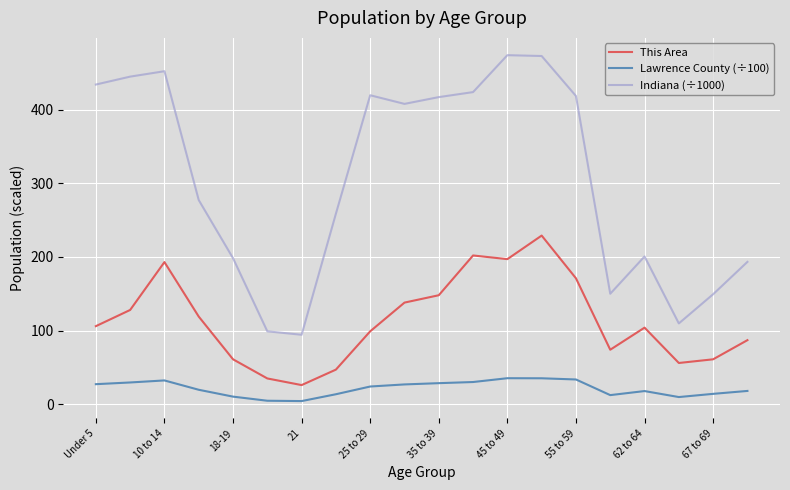

Is this an area chart (filled region under the line)?

No